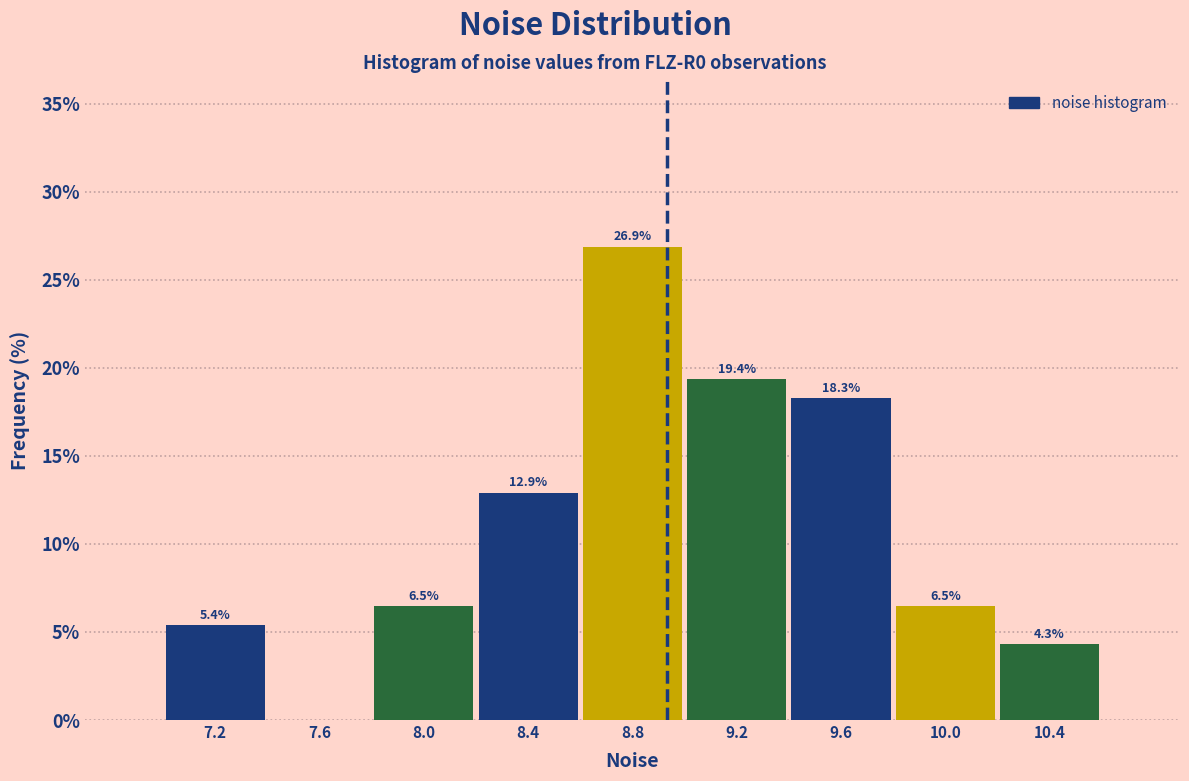

Which range on the x-axis has the tallest bar?

8.6 to 9.0